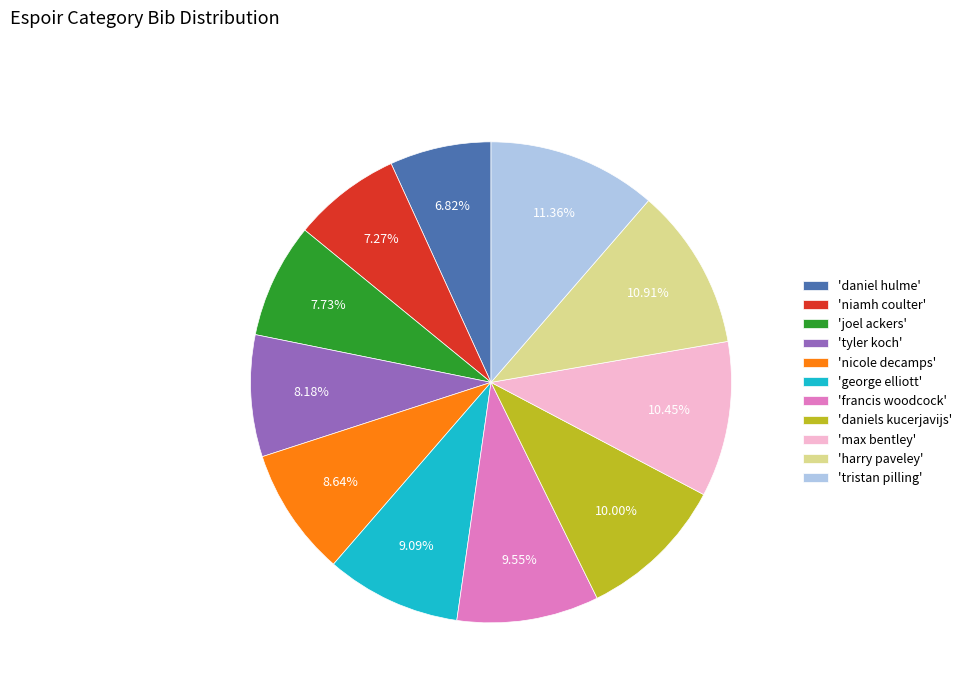

How many slices are in this pie chart?

11